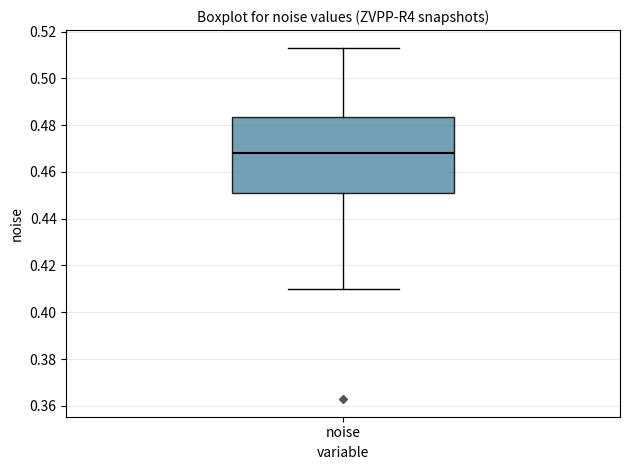

Transcribe this box plot: give where the median line is, the range the box spans, and where the two whiskers end, as read against the y-axis. The values are not printed on the chart, so give them approximately, as read against the axis.

median 0.468, box 0.450 to 0.484, whiskers 0.410 to 0.514